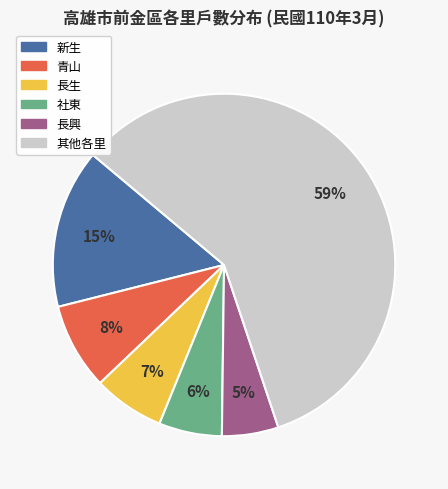

How many slices are in this pie chart?

6